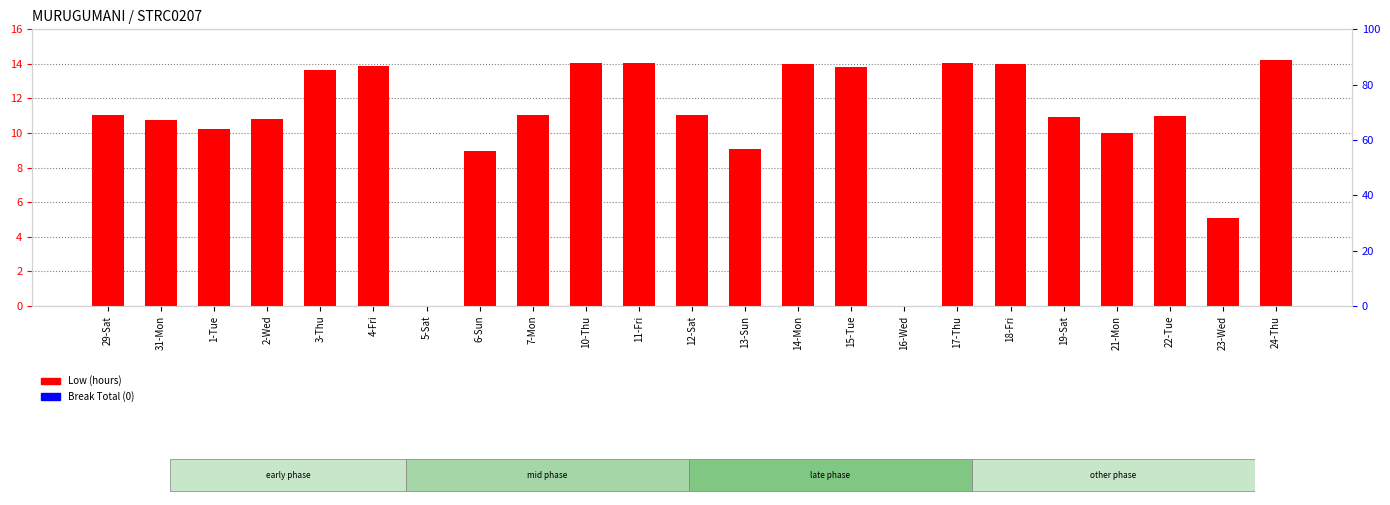

Rank the categories by Low (hours) value from highest to lowest.

24-Thu, 10-Thu, 17-Thu, 11-Fri, 14-Mon, 18-Fri, 4-Fri, 15-Tue, 3-Thu, 29-Sat, 7-Mon, 12-Sat, 22-Tue, 19-Sat, 2-Wed, 31-Mon, 1-Tue, 21-Mon, 13-Sun, 6-Sun, 23-Wed, 5-Sat, 16-Wed